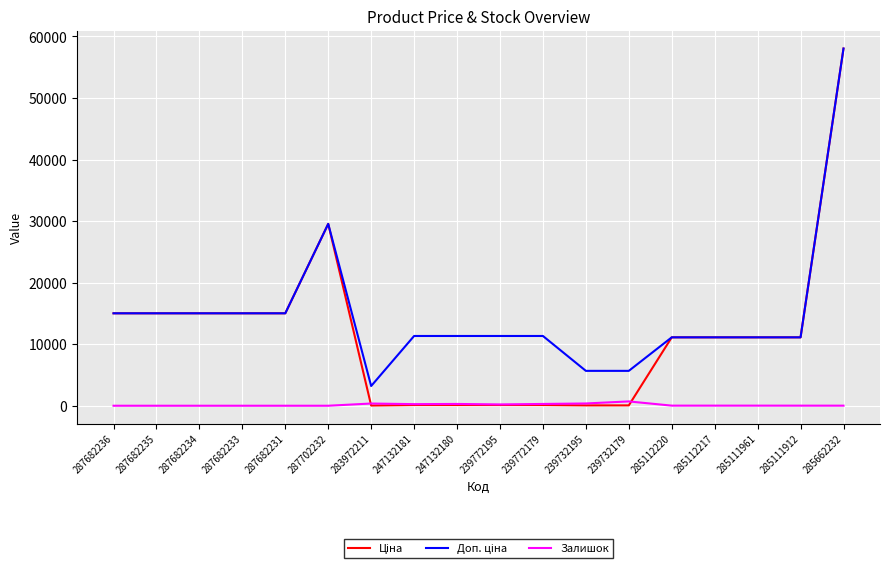

The Залишок series shows 0.0 at 287682231. True or false?

True